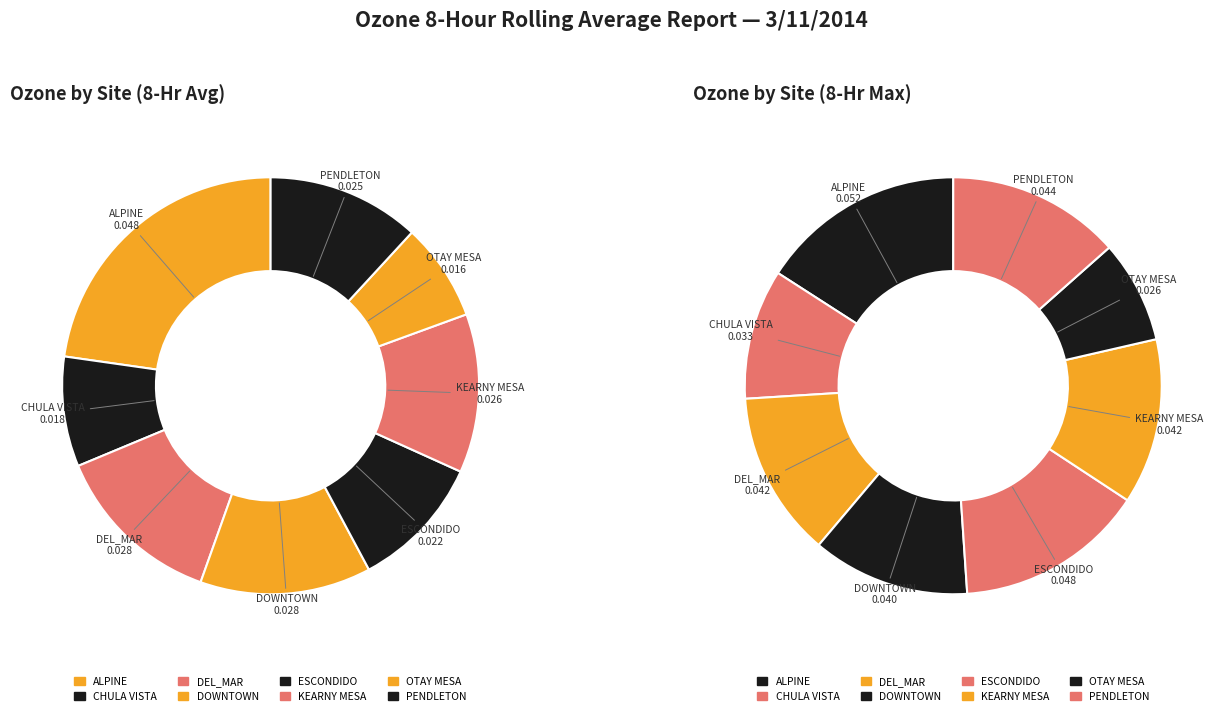

Combined, what portion of the pie is DEL_MAR and ALPINE?

36.0%